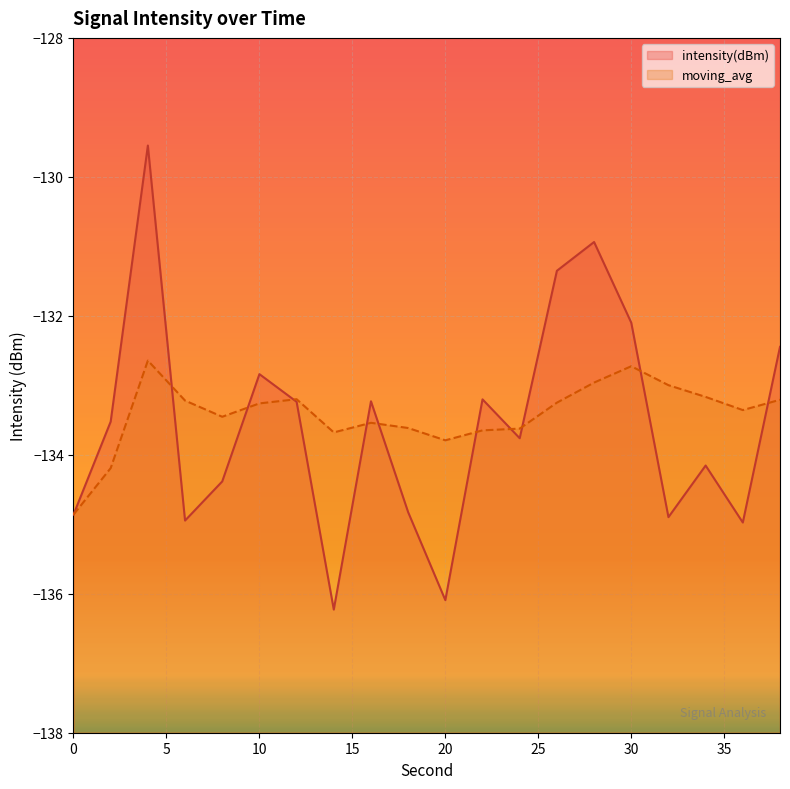

Is the value of intensity(dBm) at 6 greater than the value of moving_avg at 10?

No